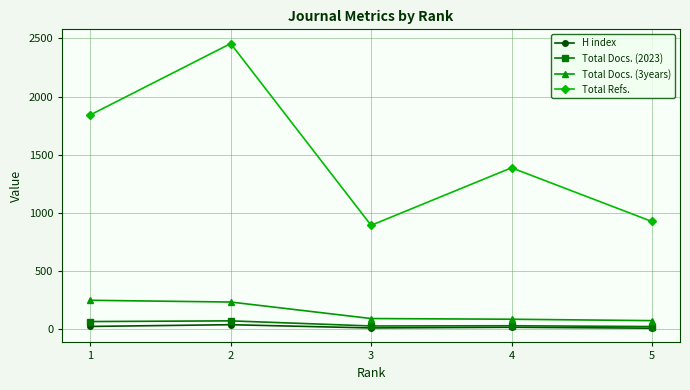

At which label does Total Refs. first exceed 1387?

1